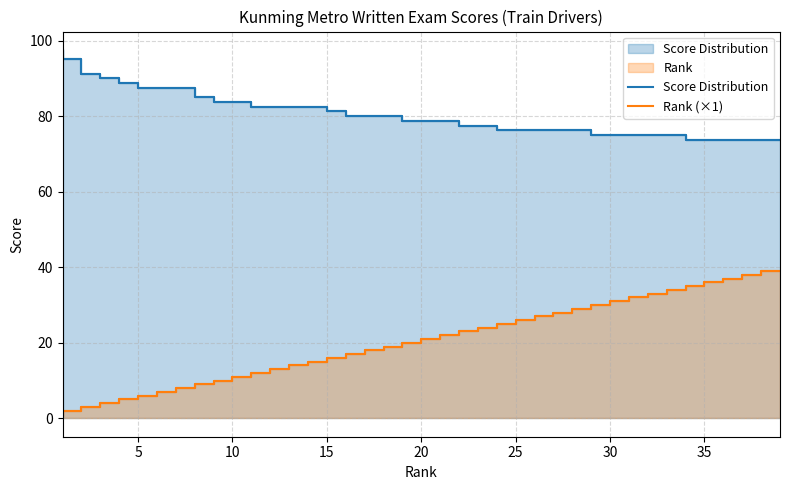

True or false: Rank (×1) and Score Distribution cross at least once.

False